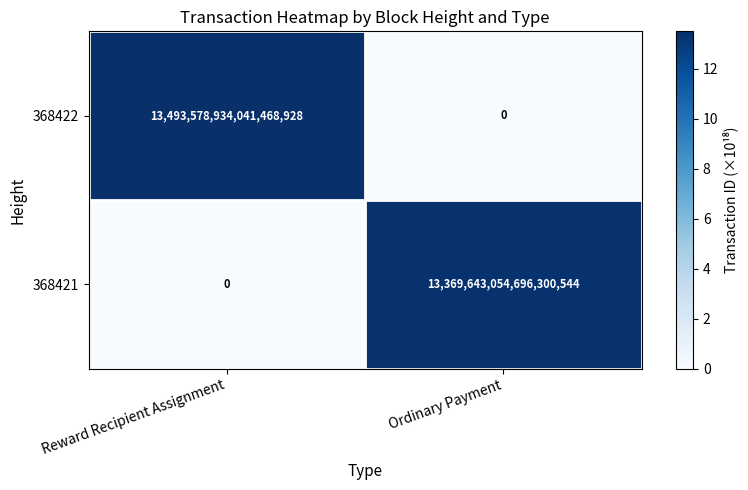

Is it true that 368422 equals 13493578934041468928 at Reward Recipient Assignment?

True